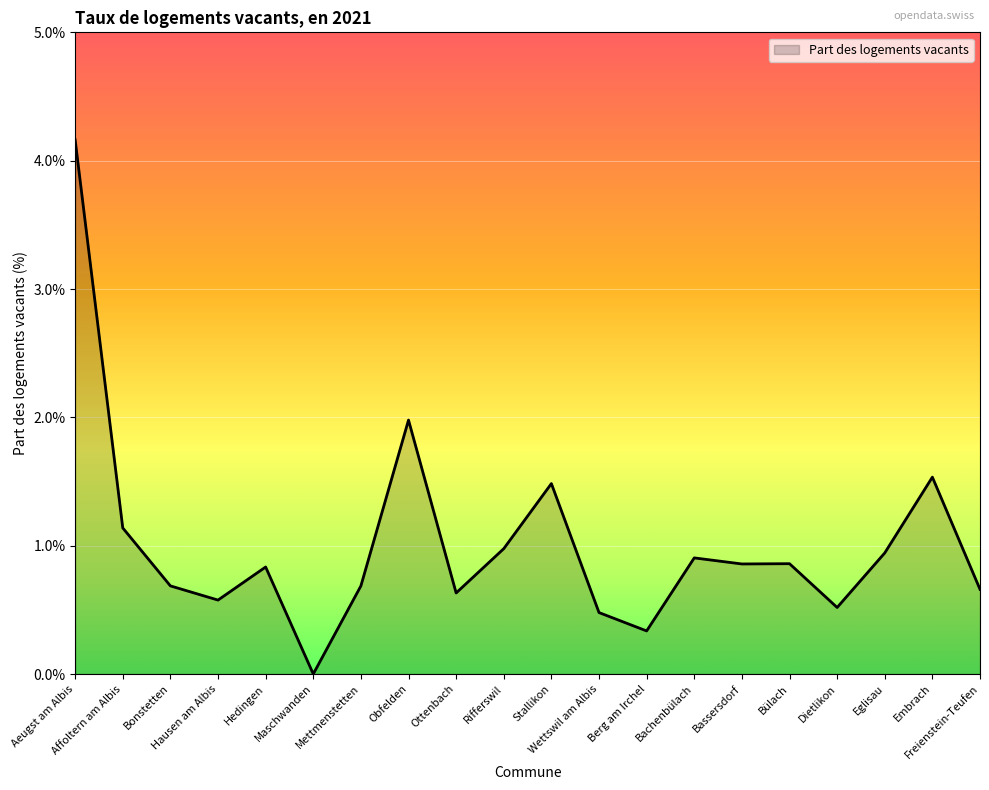

Where is the data nearest to the value 2?

Obfelden